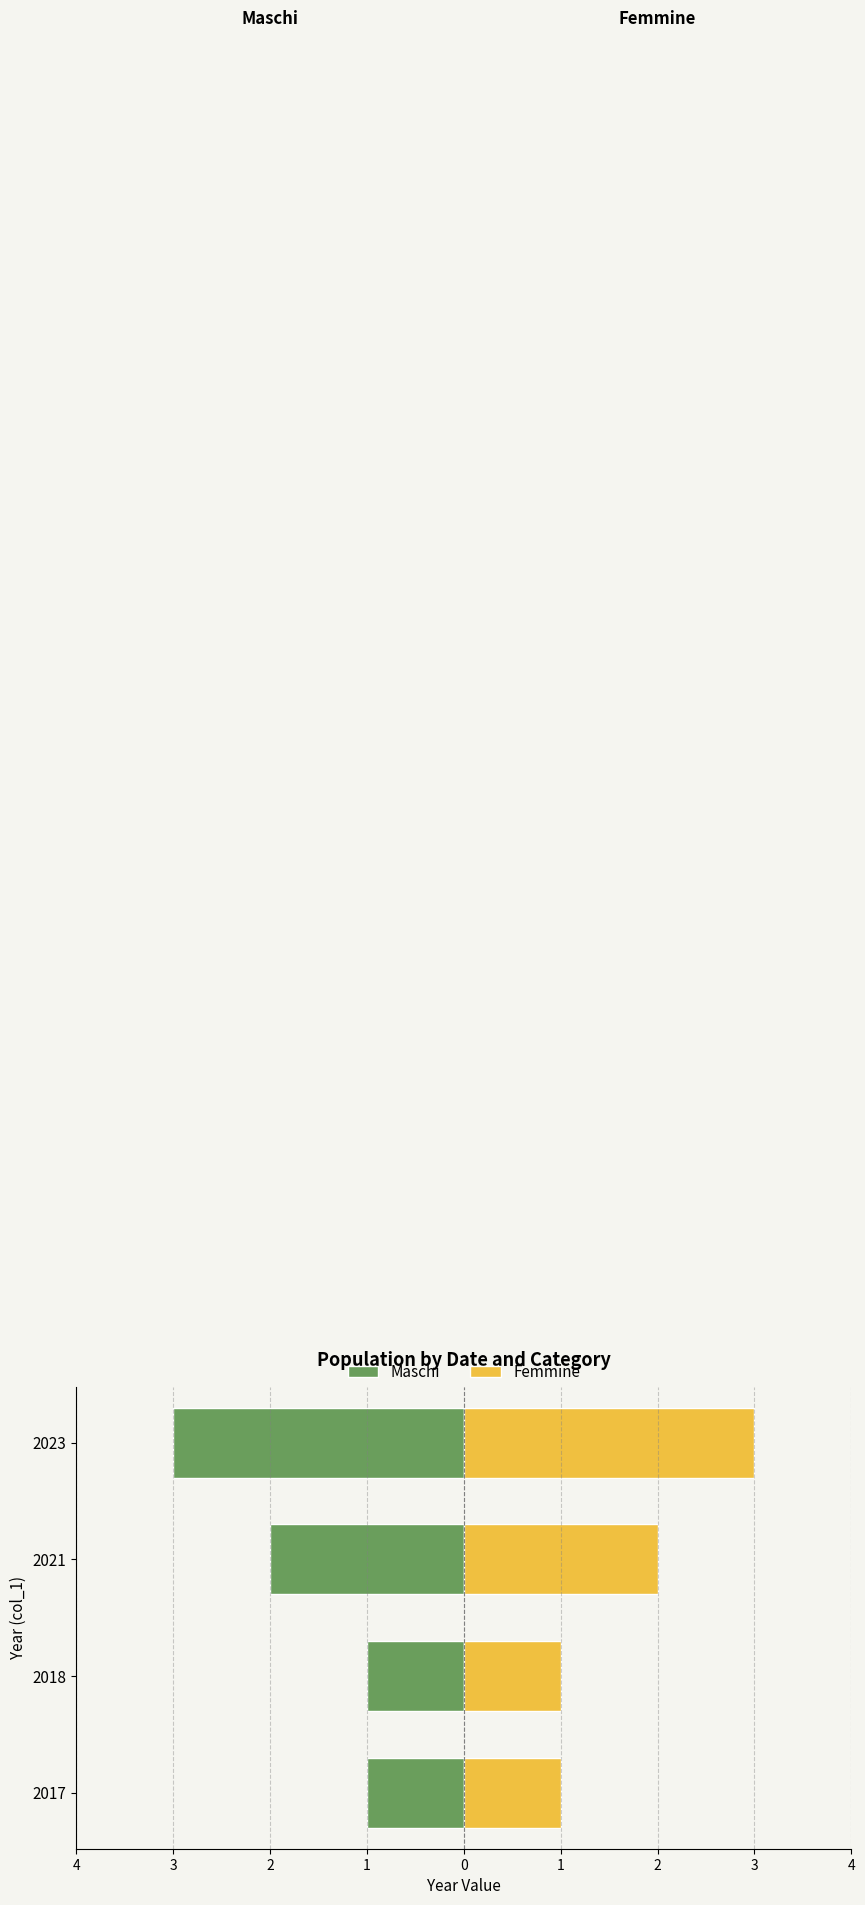

Does the chart contain stacked bars?

No